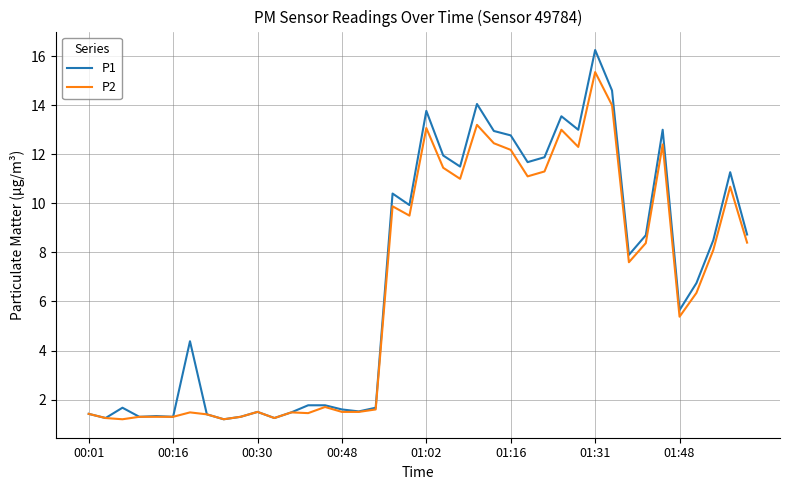

Which series has the widest spread of values?

P1